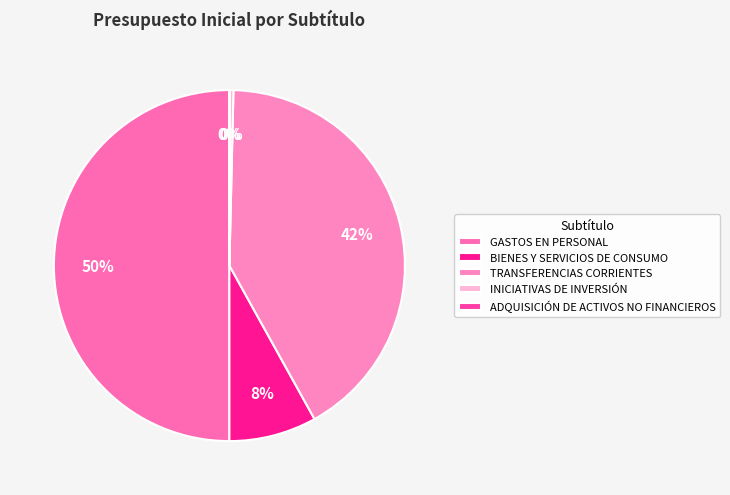

Which has a higher value, INICIATIVAS DE INVERSIÓN or ADQUISICIÓN DE ACTIVOS NO FINANCIEROS?

INICIATIVAS DE INVERSIÓN